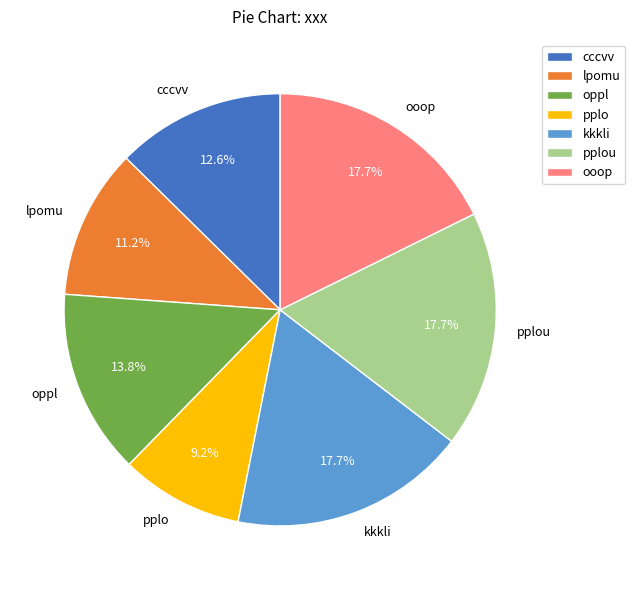

What percentage is the cccvv slice, to the nearest percent?

13%